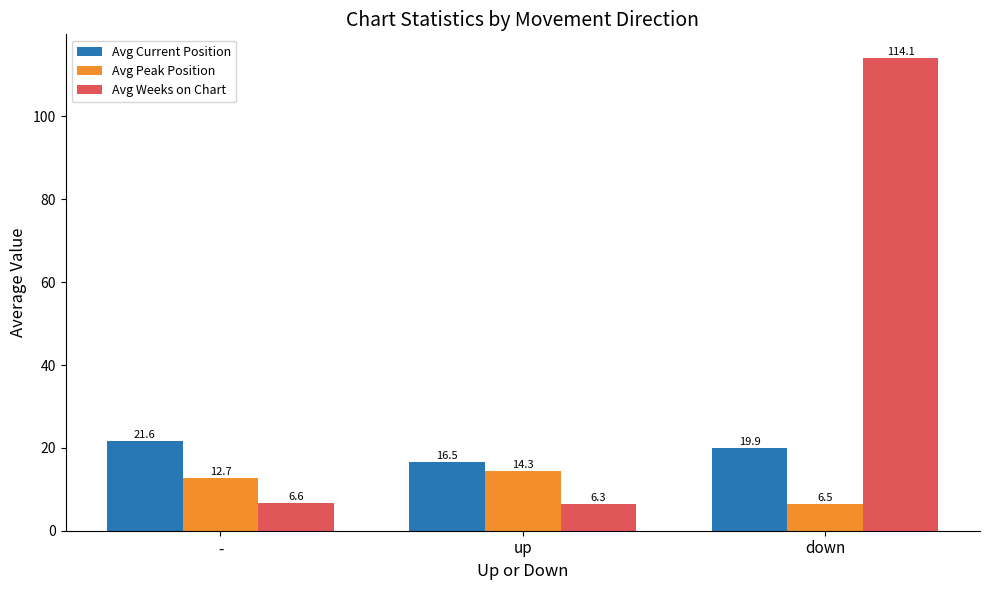

What is the label of the 1st bar from the right?

down